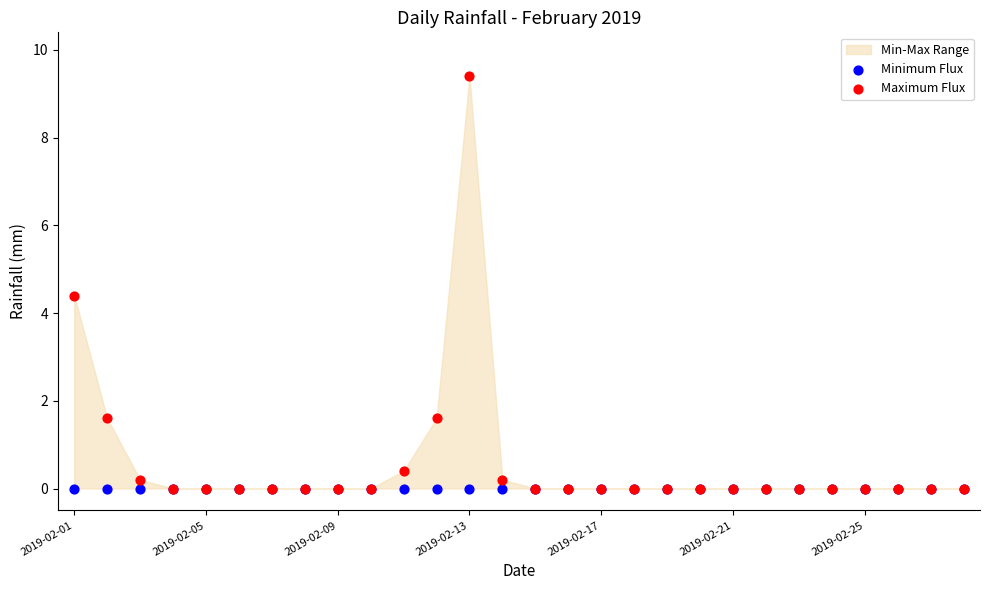

Across all series, what Y value is closest to 4?

4.4